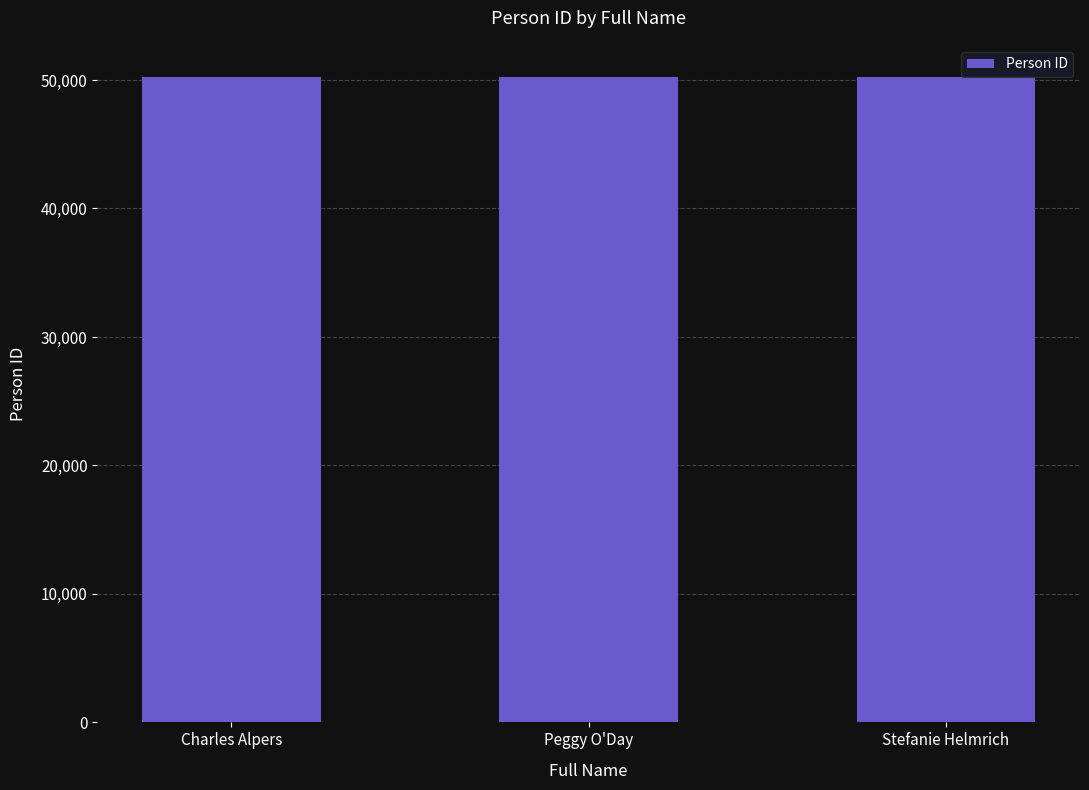

What is the sum of all values?

150681